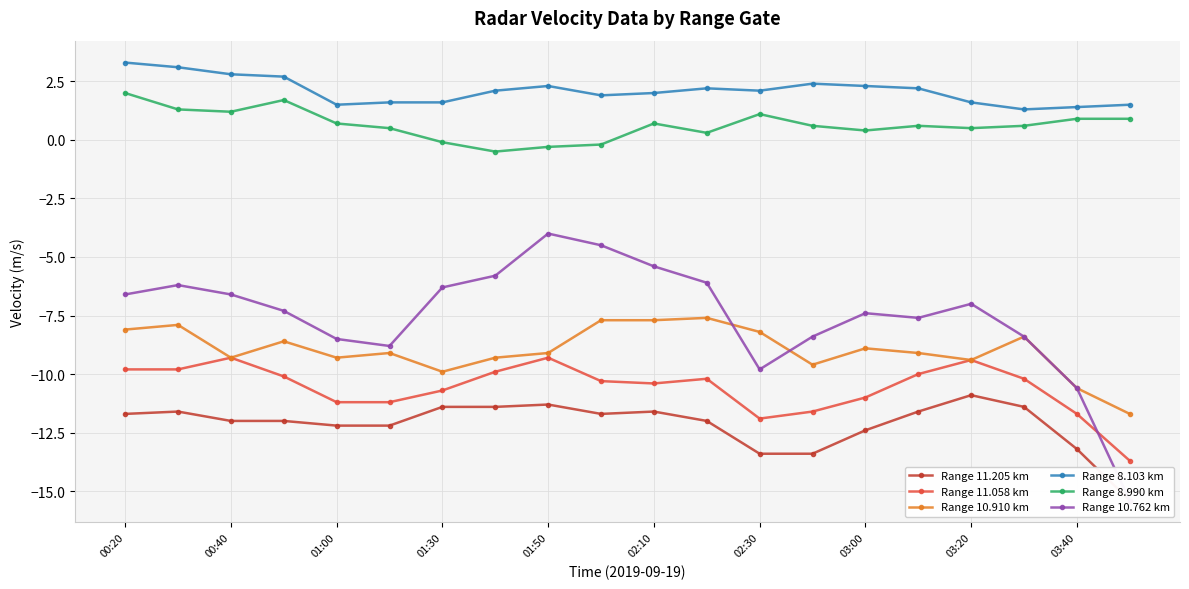

What is the sum of the Range 8.990 km values at 11 and 13?

0.9